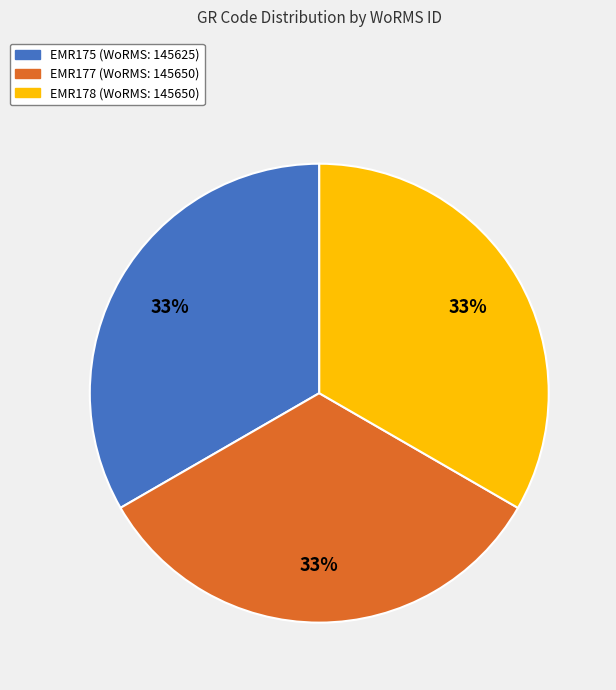

To the nearest percent, what is the combined percentage of EMR178 and EMR177?

67%